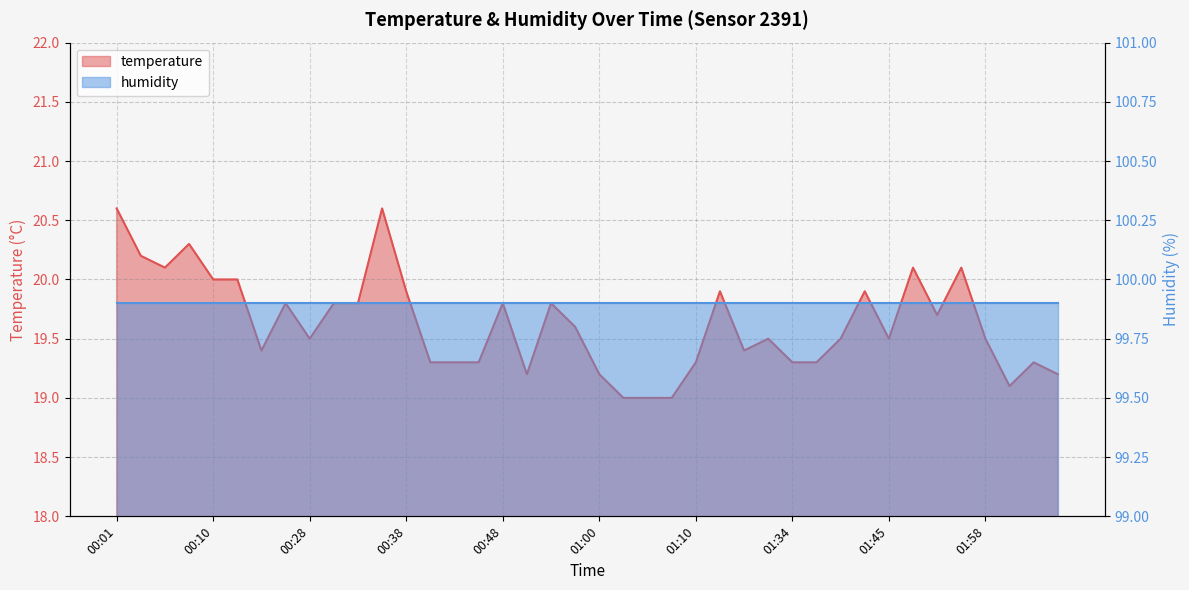

What is the average value?

19.6